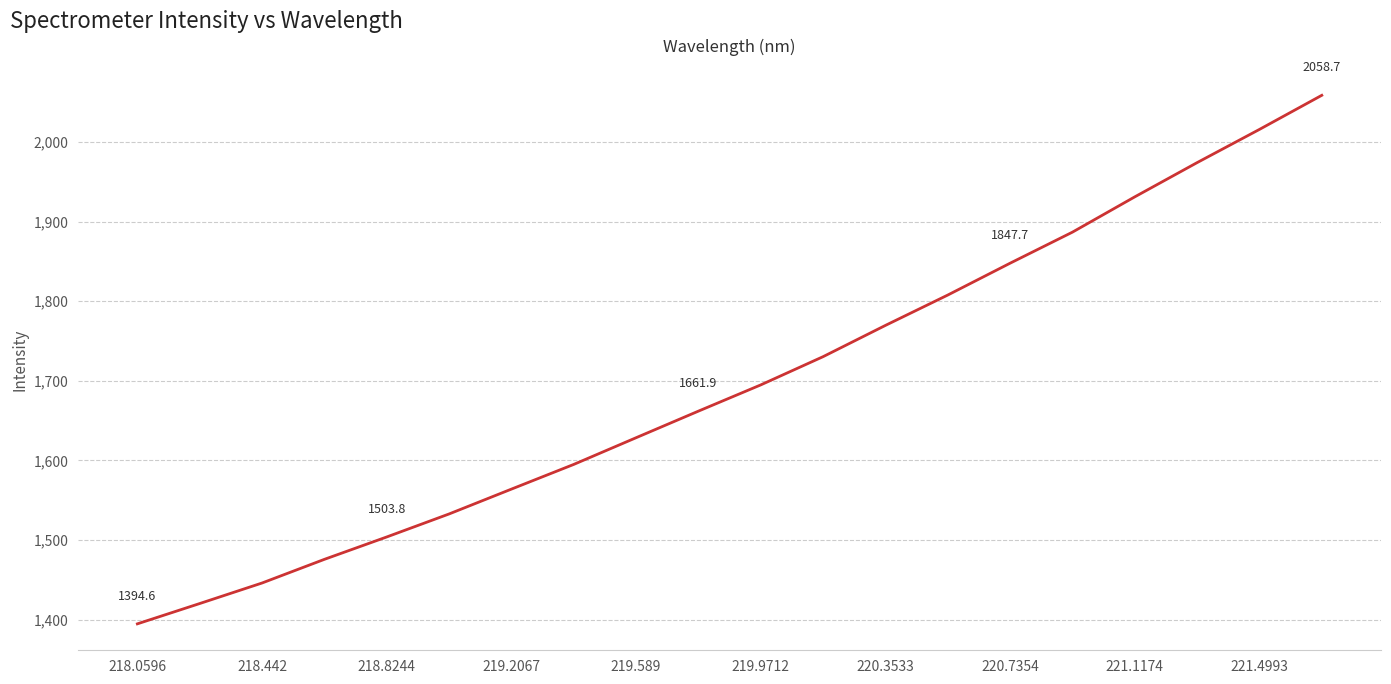

What is the minimum value shown in the chart?

1394.6